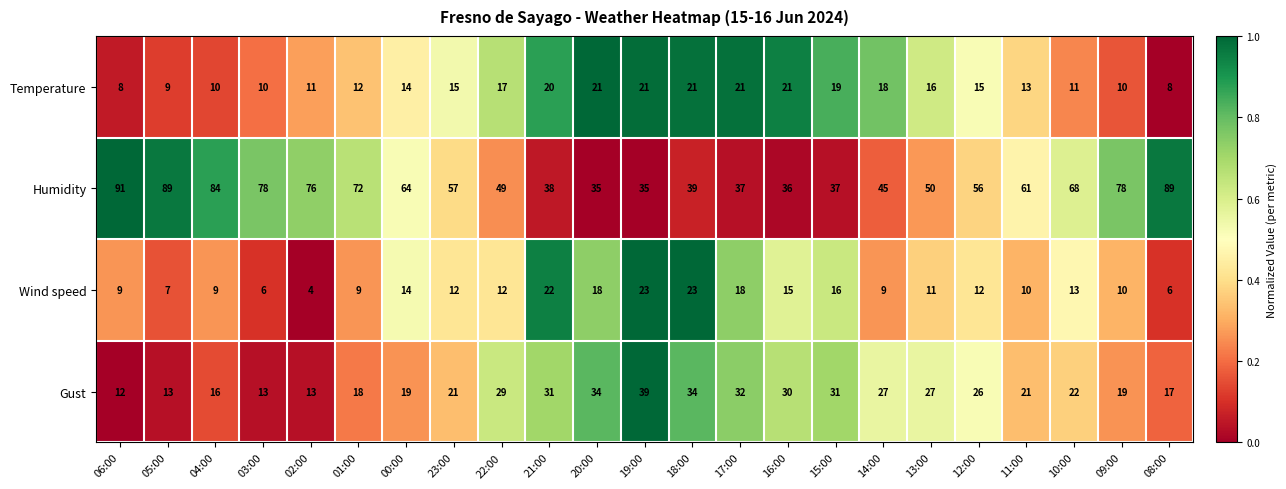

List the series in order of their peak value, lowest first.

Temperature, Wind speed, Gust, Humidity